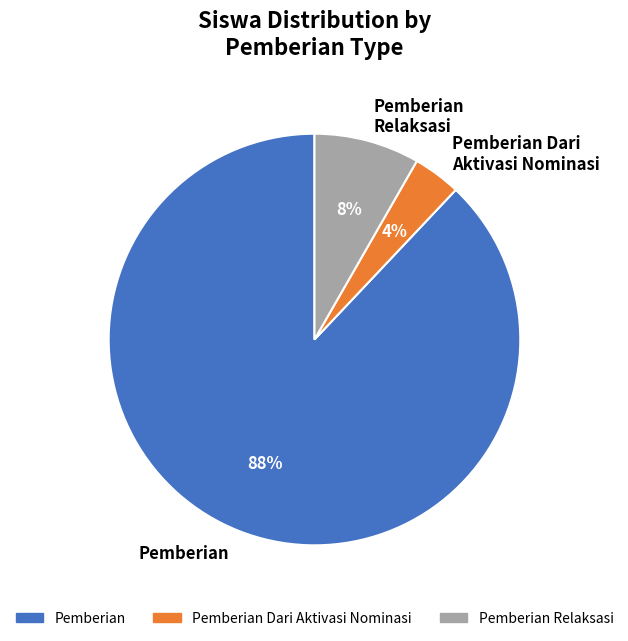

What is the smallest slice in the pie chart?

Pemberian Dari Aktivasi Nominasi